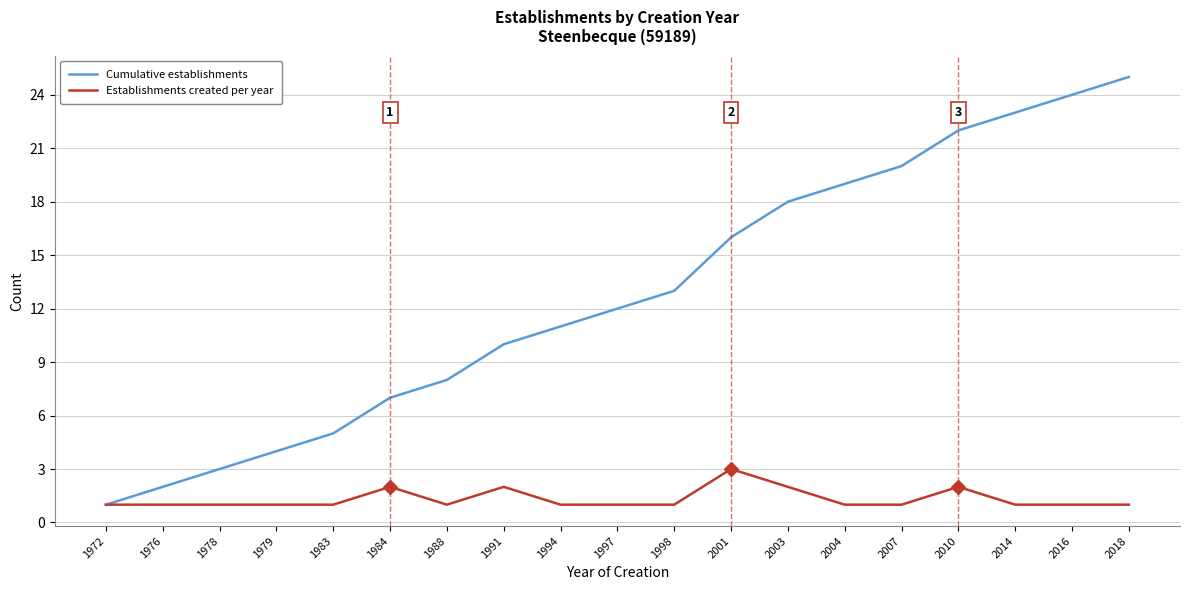

Reading left to right, extract all data points from this chart.

Cumulative establishments: 1972=1	1976=2	1978=3	1979=4	1983=5	1984=7	1988=8	1991=10	1994=11	1997=12	1998=13	2001=16	2003=18	2004=19	2007=20	2010=22	2014=23	2016=24	2018=25
Establishments created per year: 1972=1	1976=1	1978=1	1979=1	1983=1	1984=2	1988=1	1991=2	1994=1	1997=1	1998=1	2001=3	2003=2	2004=1	2007=1	2010=2	2014=1	2016=1	2018=1